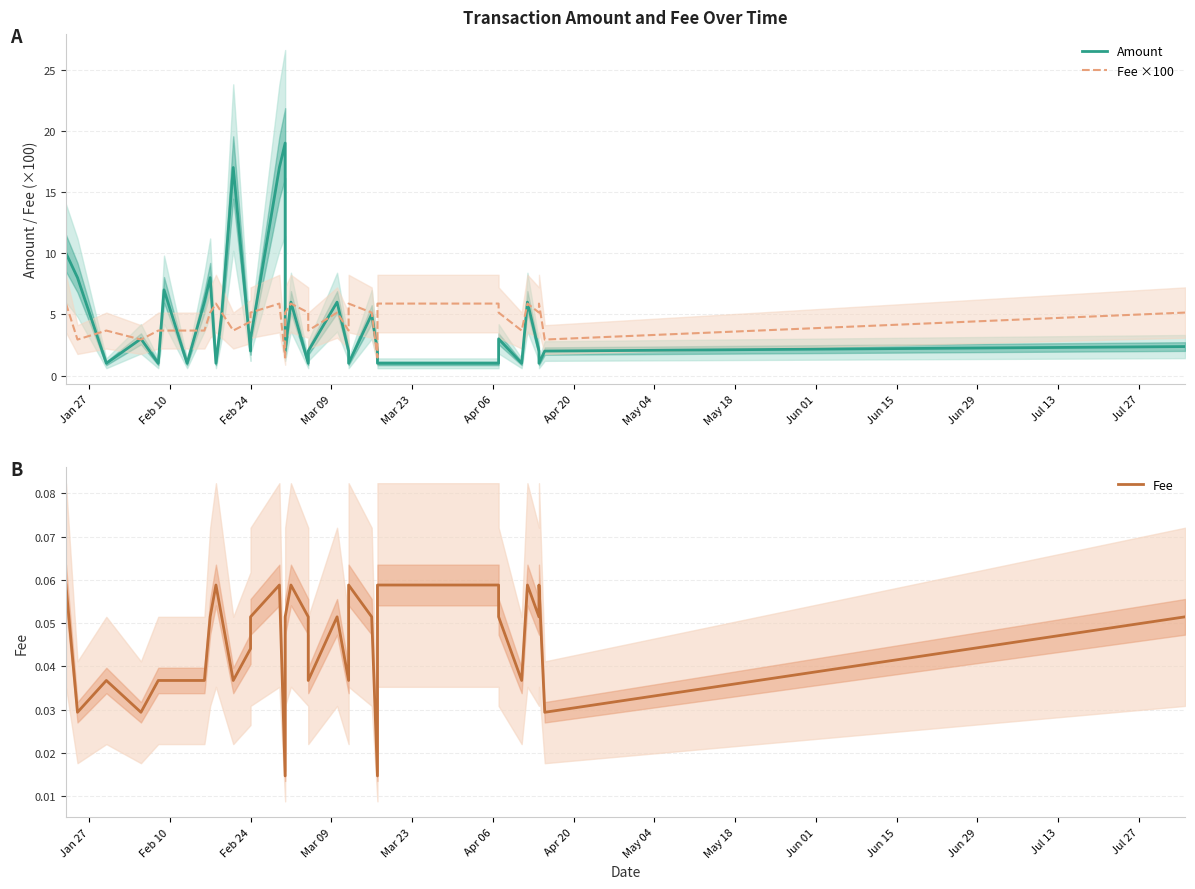

In Fee ×100, how many points are lower than both neighbors (excluding endpoints)?

10